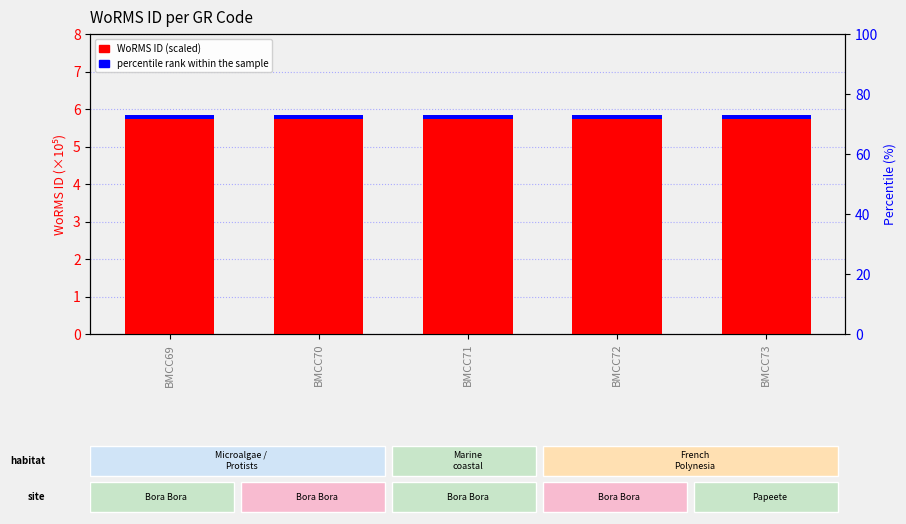

Reading left to right, extract all data points from this chart.

WoRMS ID (scaled ×10⁻⁵): 5.7	5.7	5.7	5.7	5.7
percentile rank within the sample: 0.1	0.1	0.1	0.1	0.1